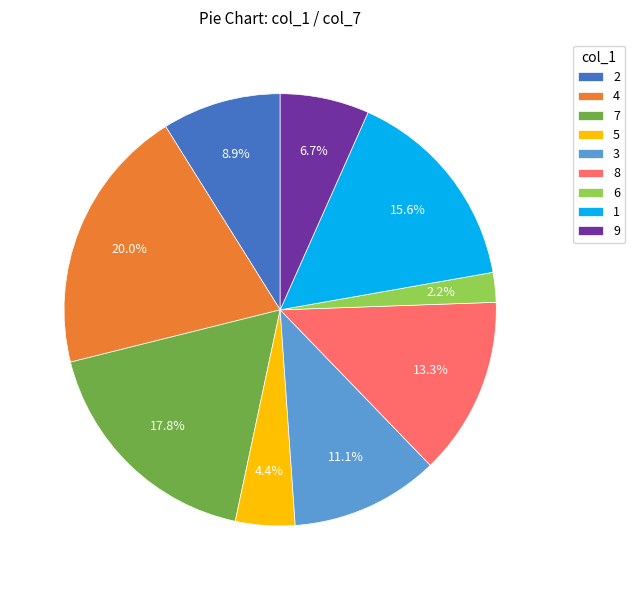

Rank the categories by value from highest to lowest.

4, 7, 1, 8, 3, 2, 9, 5, 6